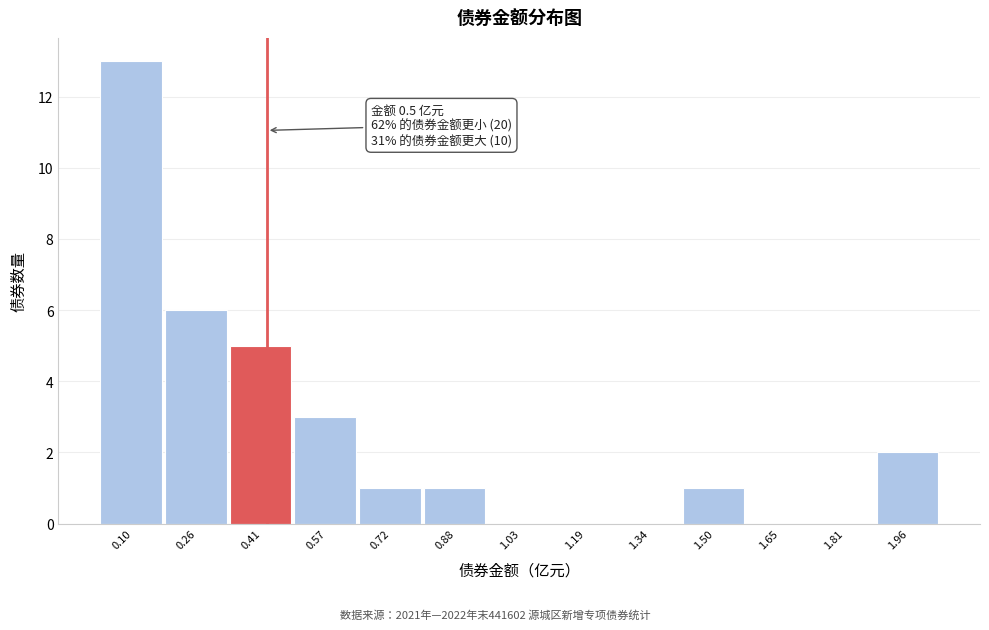

Reading right to left, what are all the values shown in this chart?

1.96=2	1.81=0	1.65=0	1.50=1	1.34=0	1.19=0	1.03=0	0.88=1	0.72=1	0.57=3	0.41=5	0.26=6	0.10=13